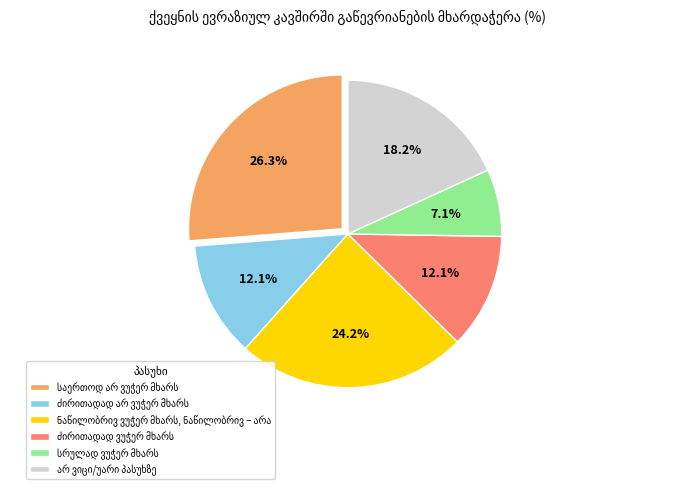

Is there any slice that represents more than half of the pie?

No